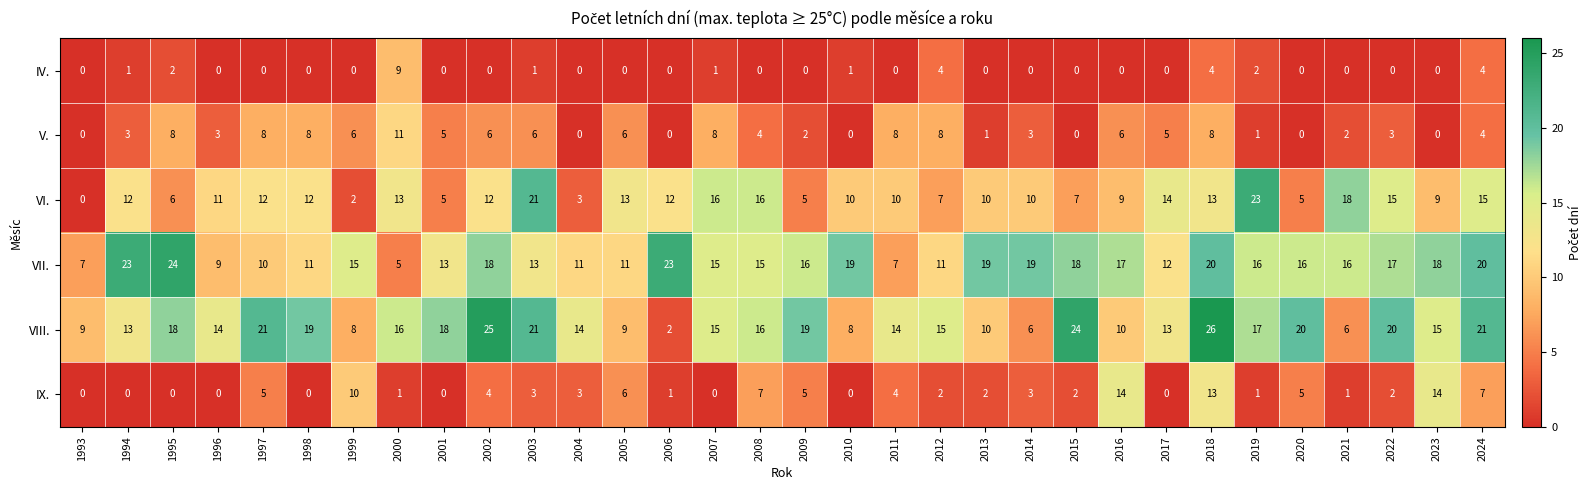

At which category is the sum across all series the highest?

2018